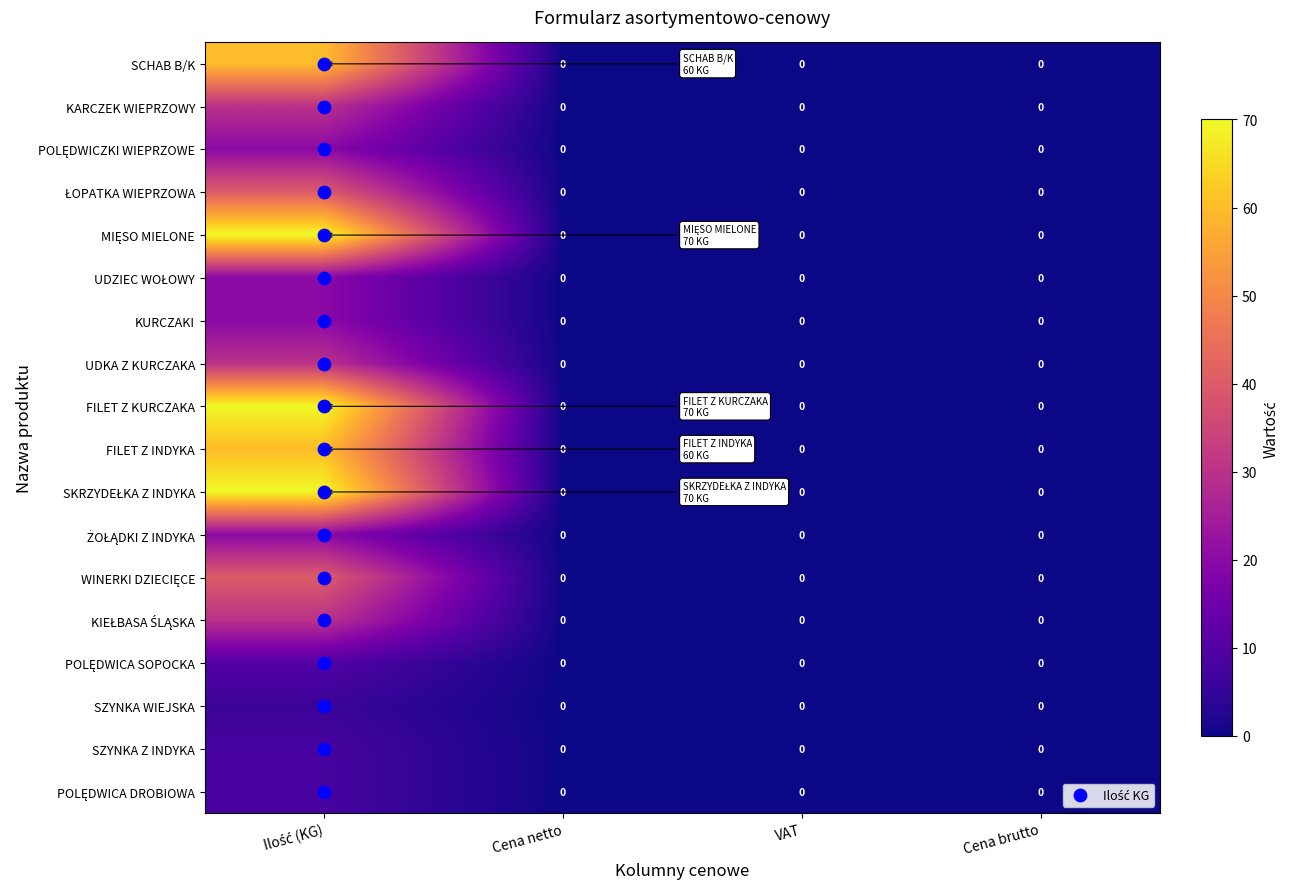

What is the sum of all KARCZEK WIEPRZOWY values?

30